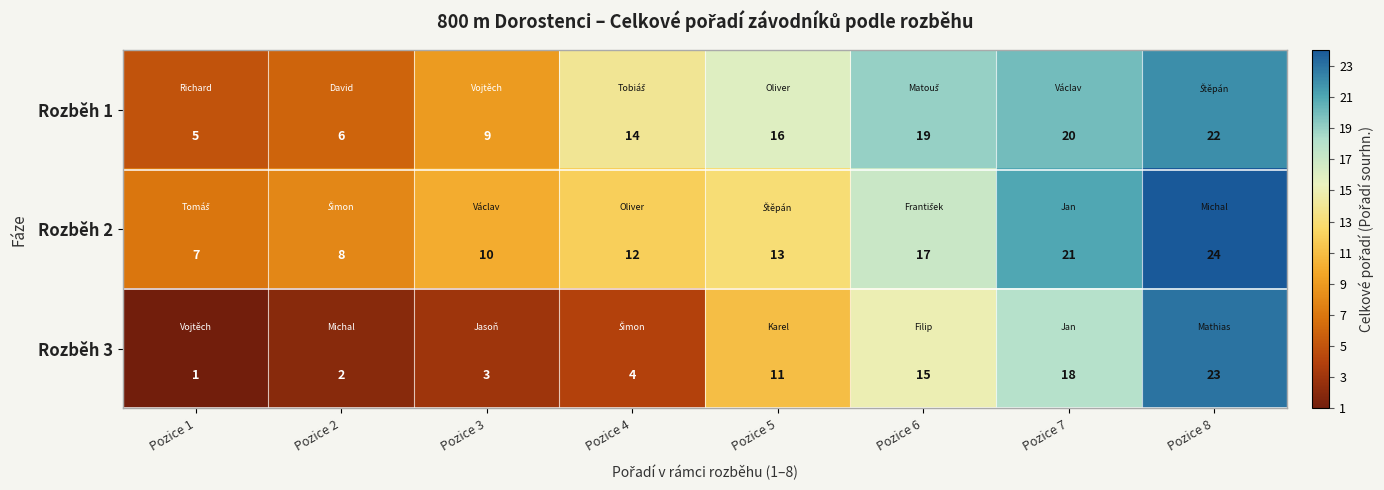

Which label corresponds to the largest value in the chart?

Pozice 8